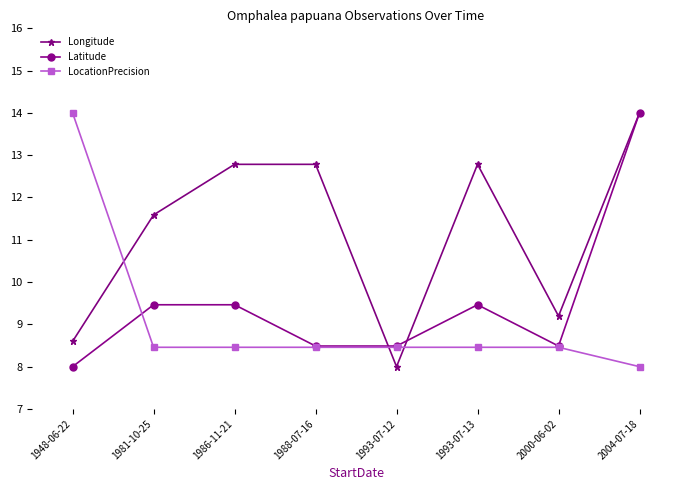

What is the label of the 7th point from the left?

2000-06-02